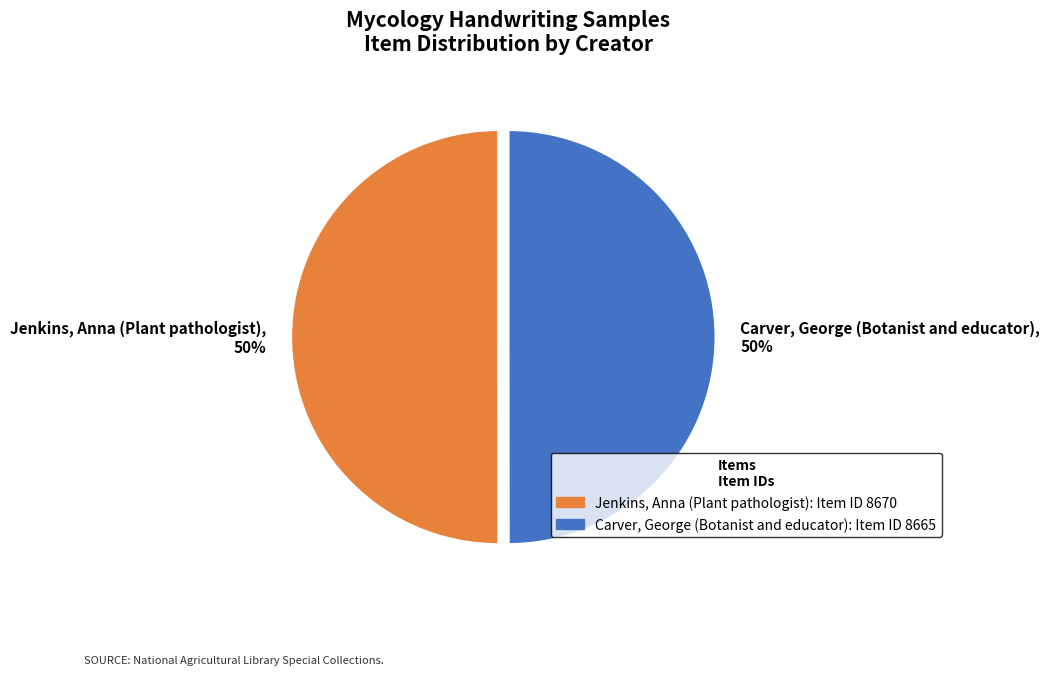

Is the sum of Carver, George (Botanist and educator) and Jenkins, Anna (Plant pathologist) greater than half?

Yes